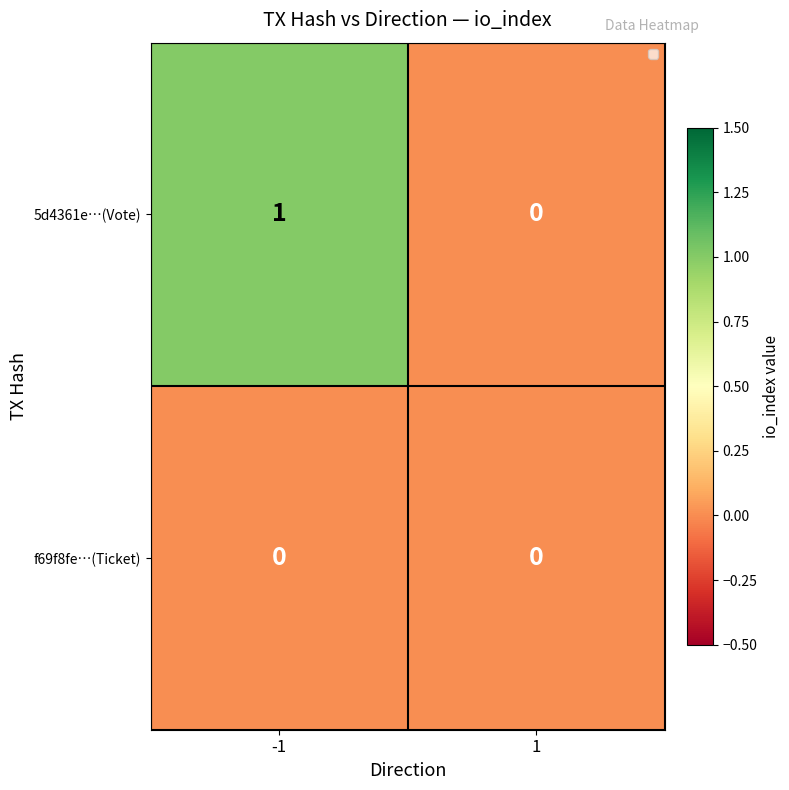

Which series changed the most between -1 and 1?

5d4361e…(Vote)